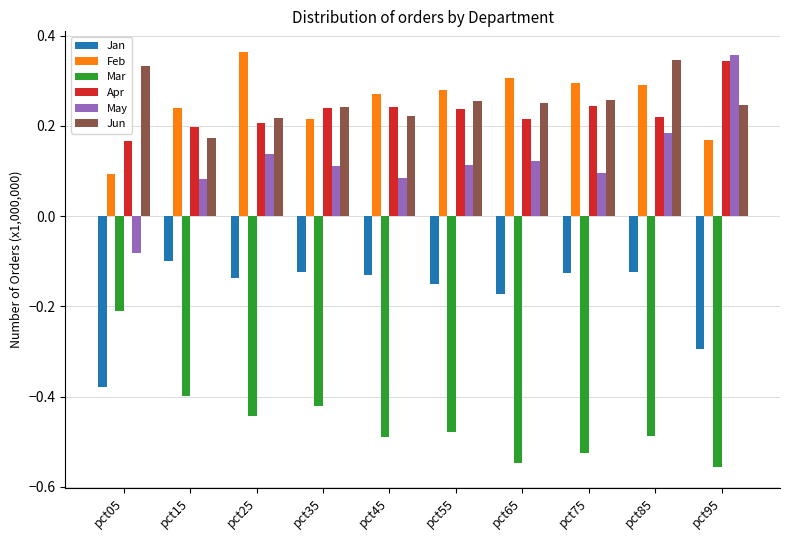

What is the sum of all Jan values?

-1.7